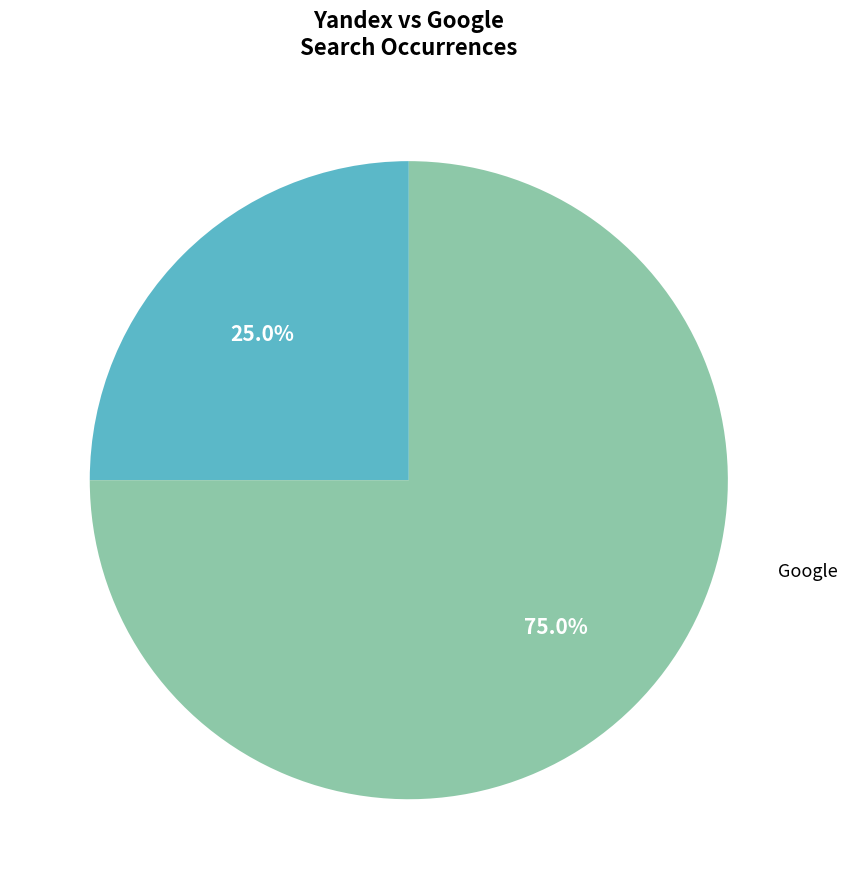

Is there a majority slice in this chart?

Yes